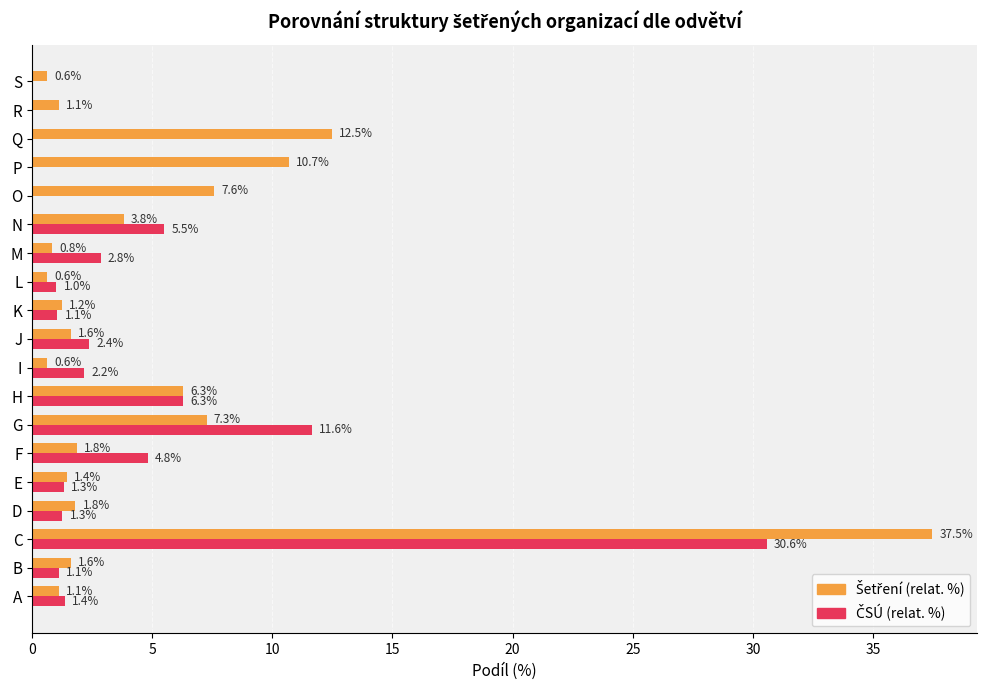

At which category is the sum across all series the highest?

C